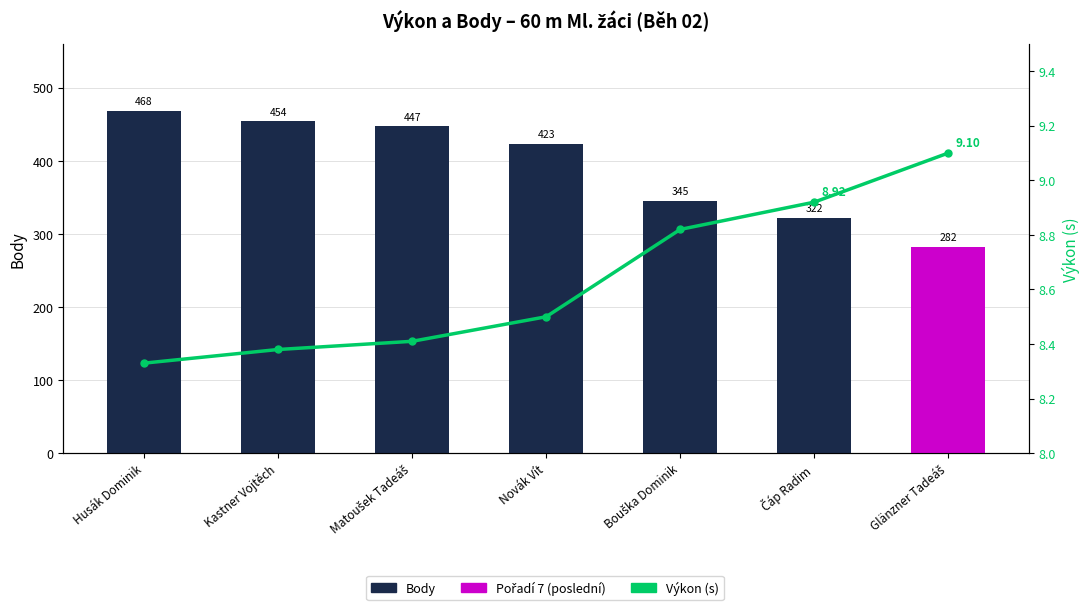

Reading right to left, list all the values displayed in this chart.

Body: 282.0	322.0	345.0	423.0	447.0	454.0	468.0
Výkon (s): 9.1	8.9	8.8	8.5	8.4	8.4	8.3